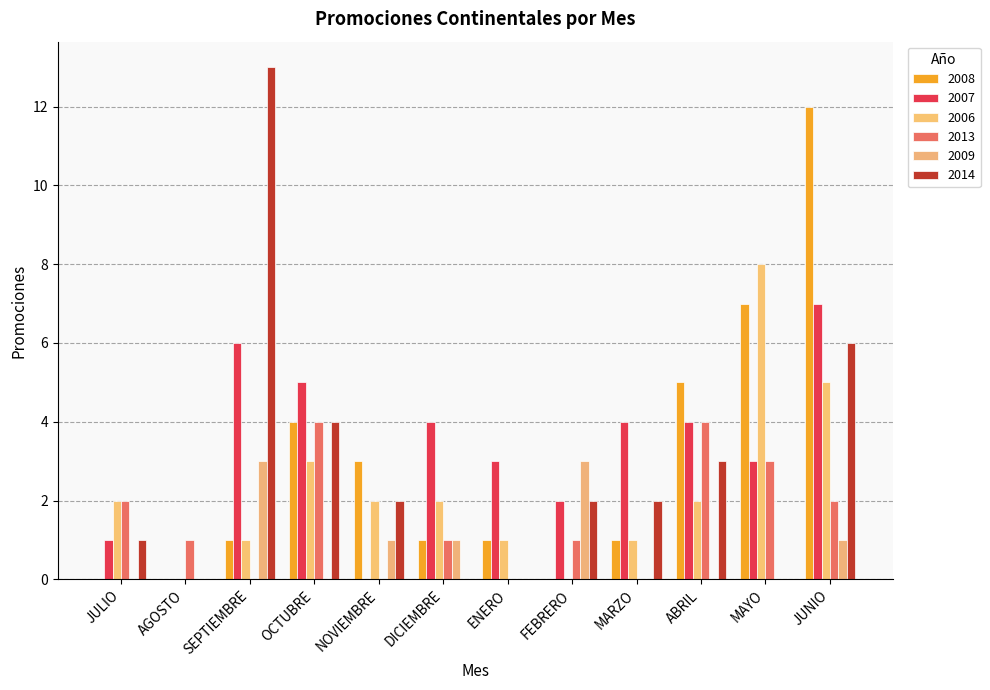

The value of 2008 at OCTUBRE is 4. True or false?

True